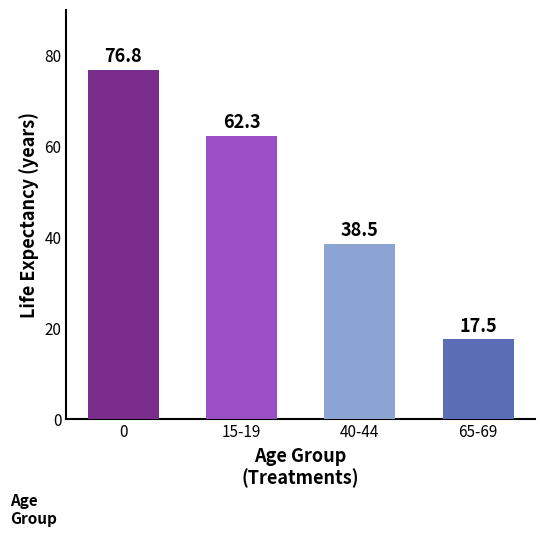

What is the change in value from 0 to 40-44?

-38.3